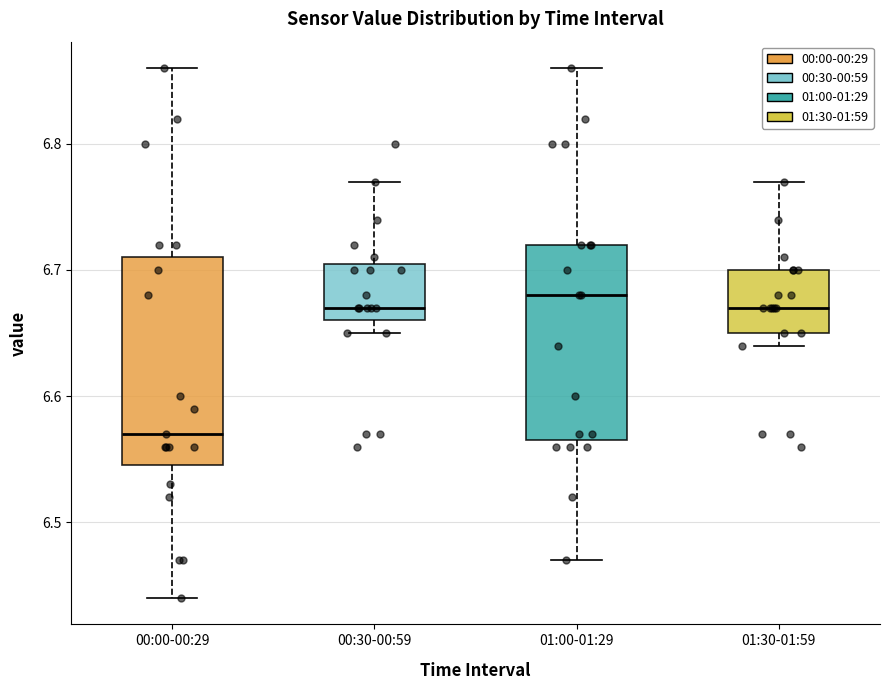

Reading left to right, read every box against the y-axis: the position of its median line, the range the box covers, and the ends of its whiskers. The values are not printed on the chart, so give them approximately, as read against the axis.

00:00-00:29: median 6.57, box 6.55 to 6.71, whiskers 6.44 to 6.86
00:30-00:59: median 6.67, box 6.66 to 6.71, whiskers 6.65 to 6.77
01:00-01:29: median 6.68, box 6.57 to 6.72, whiskers 6.47 to 6.86
01:30-01:59: median 6.67, box 6.65 to 6.70, whiskers 6.64 to 6.77